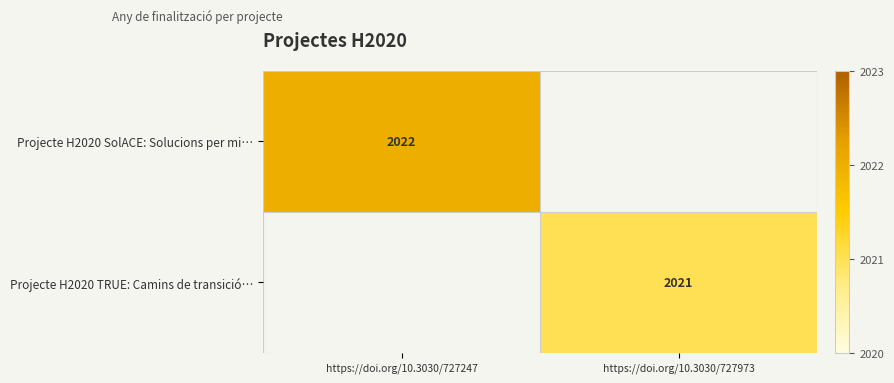

Is the value of Projecte H2020 SolACE: Solucions per mi… at https://doi.org/10.3030/727247 greater than the value of Projecte H2020 TRUE: Camins de transició… at https://doi.org/10.3030/727973?

Yes